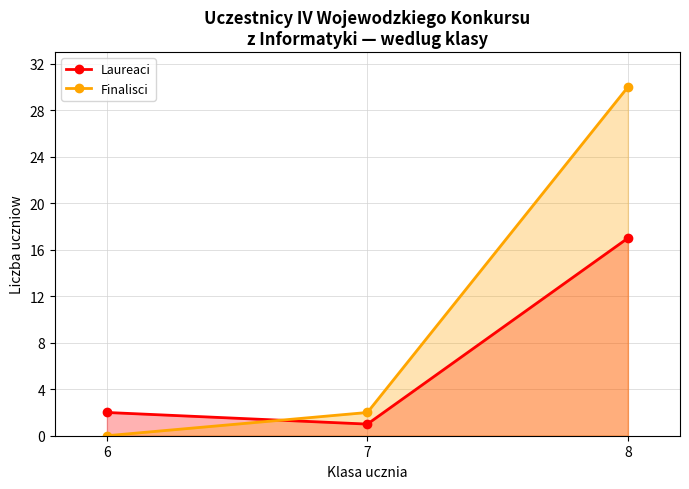

Is it true that Laureaci equals 26 at 8?

False